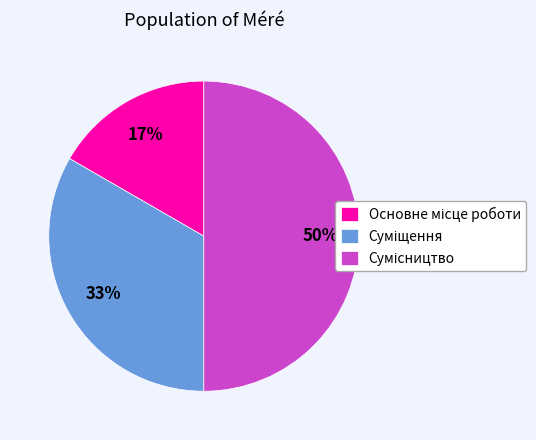

How many segments does this pie chart have?

3